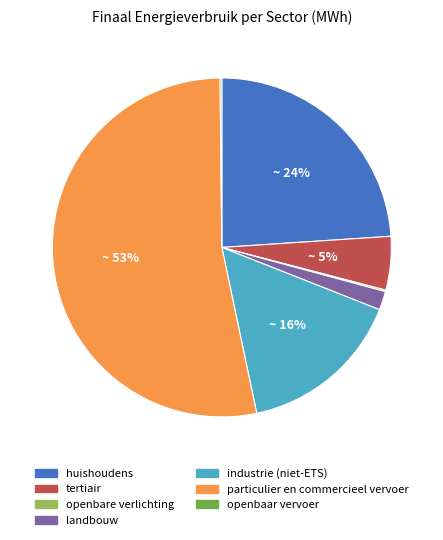

Which slice is the largest?

particulier en commercieel vervoer